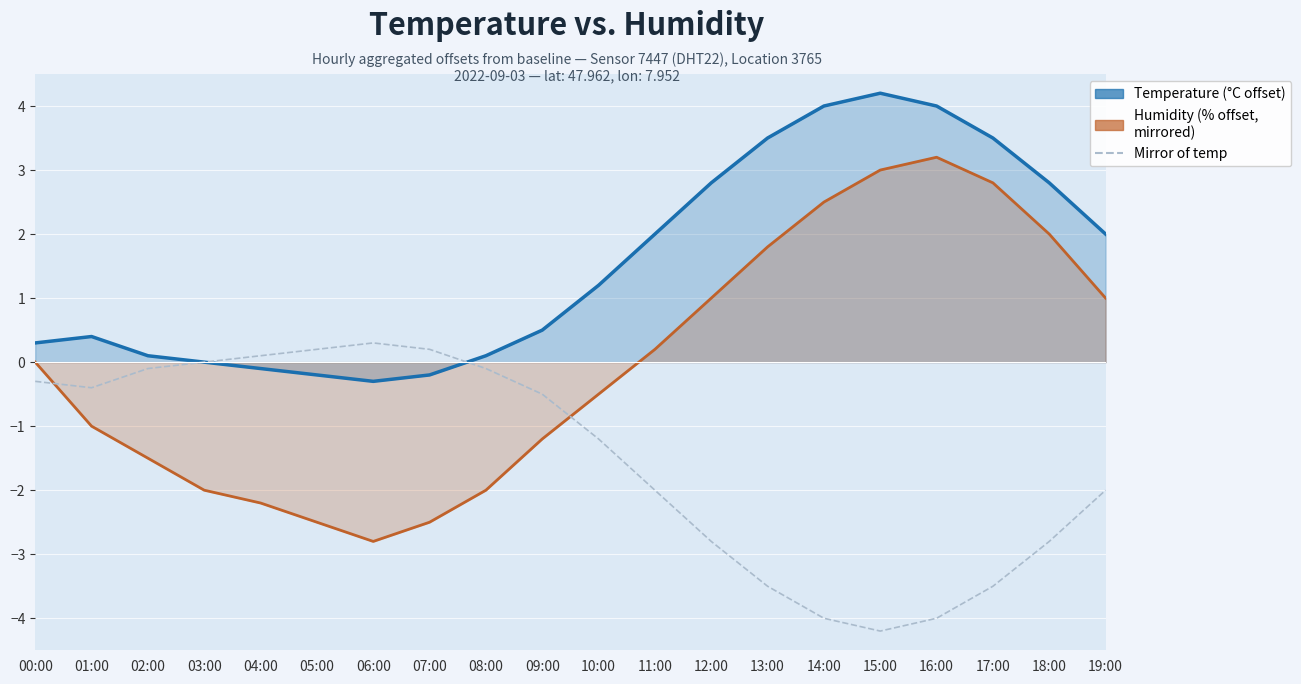

How many values in Humidity (% offset, mirrored) are below zero?

10